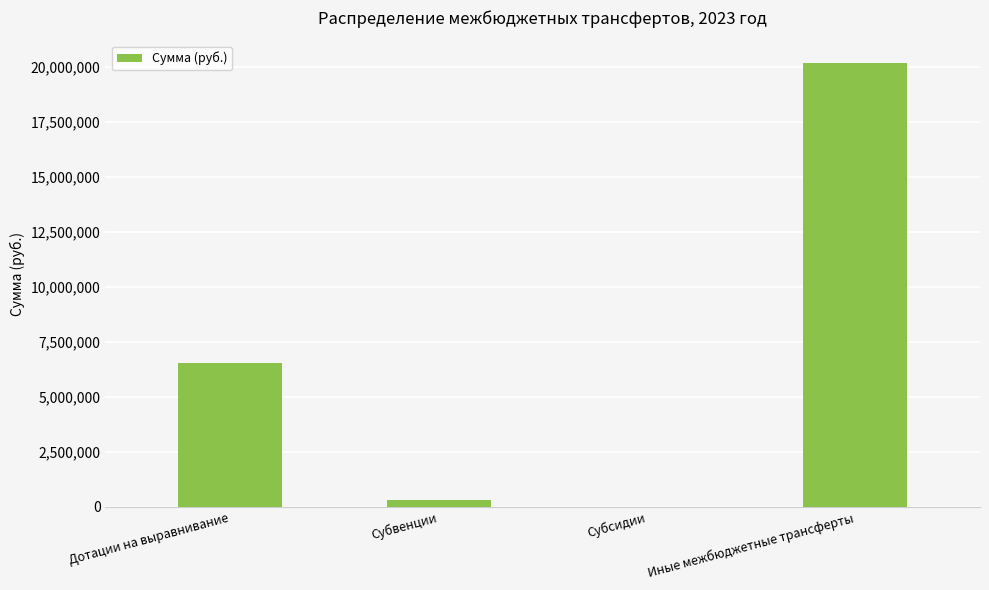

Are the bars grouped side by side (vs. stacked)?

No